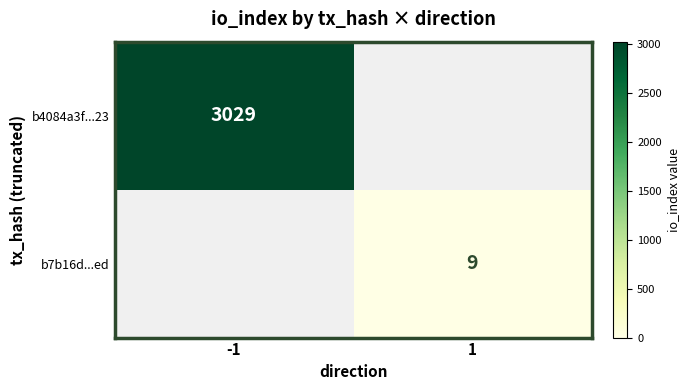

Is it true that b7b16d...ed equals 4 at 1?

False